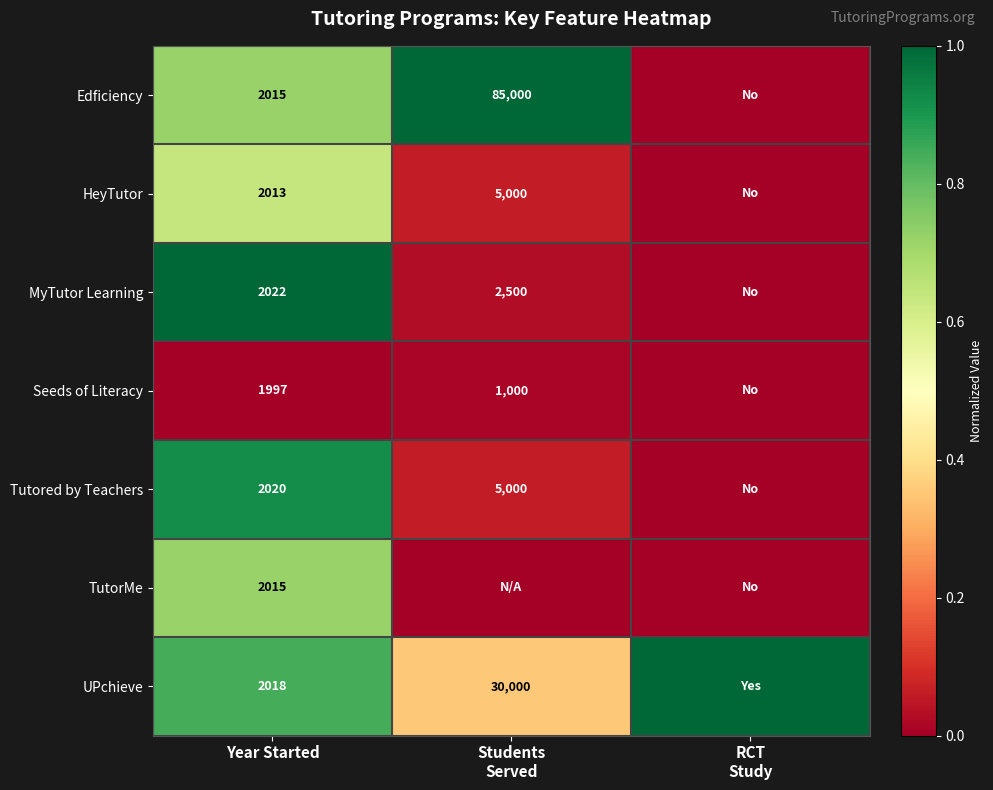

True or false: TutorMe has a value of 1088 at Year Started.

False